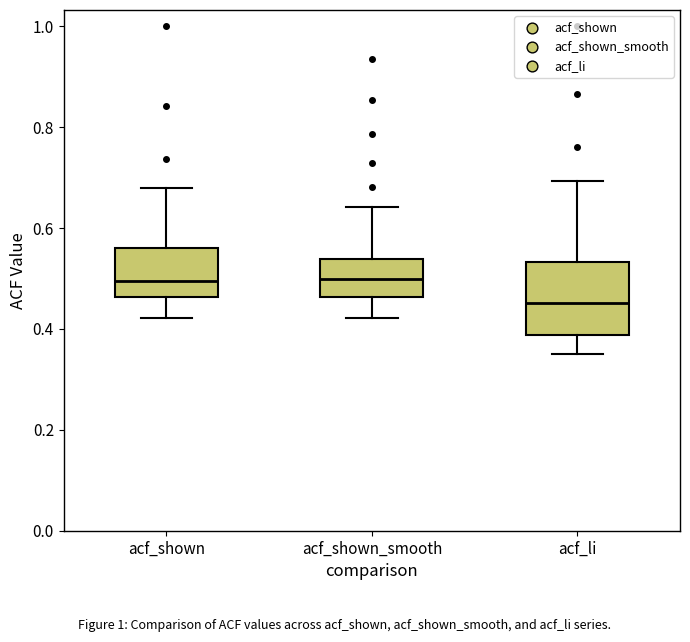

Reading left to right, transcribe this box plot: for each box, give where its median line is, the range the box spans, and where its two whiskers end, as read against the y-axis. The values are not printed on the chart, so give them approximately, as read against the axis.

acf_shown: median 0.50, box 0.46 to 0.56, whiskers 0.42 to 0.68
acf_shown_smooth: median 0.50, box 0.46 to 0.54, whiskers 0.42 to 0.64
acf_li: median 0.46, box 0.38 to 0.54, whiskers 0.36 to 0.70